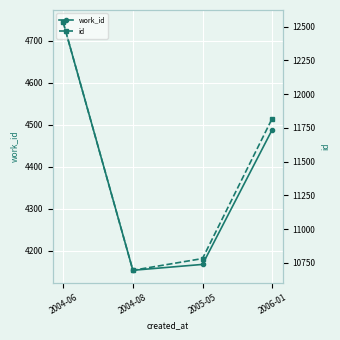

True or false: id and work_id cross at least once.

False